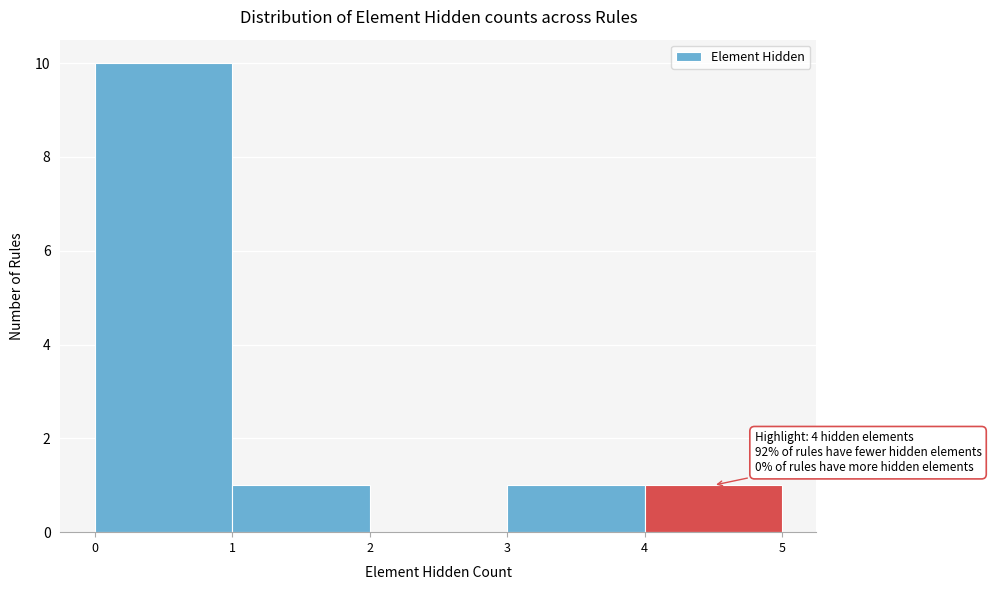

Over which range of the x-axis is the bar tallest?

0 to 1